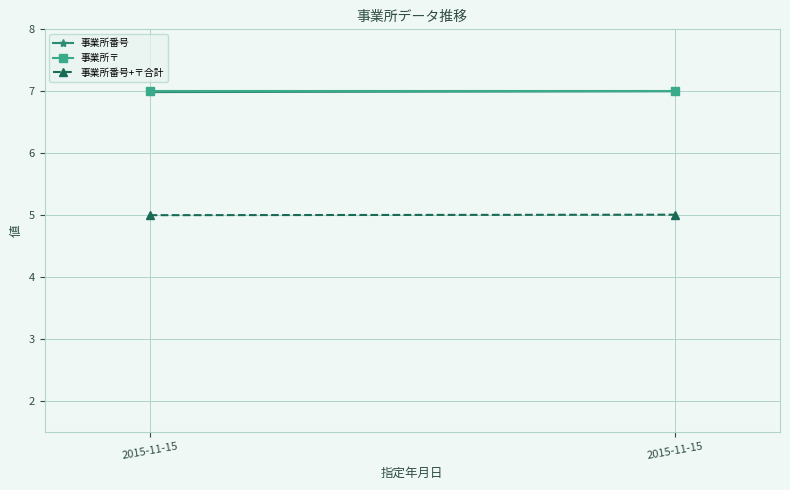

What is the sum of all 事業所番号+〒合計 values?

10.0